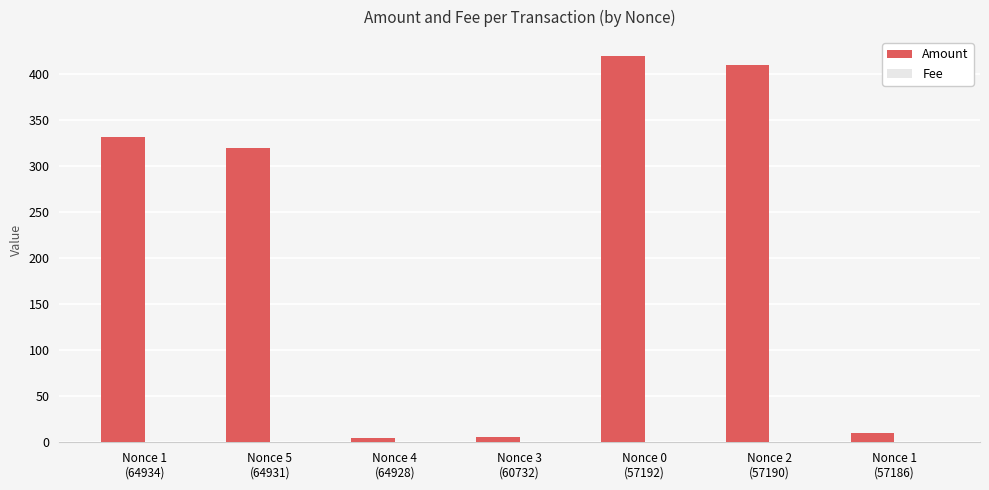

Which series has the largest total across all categories?

Amount